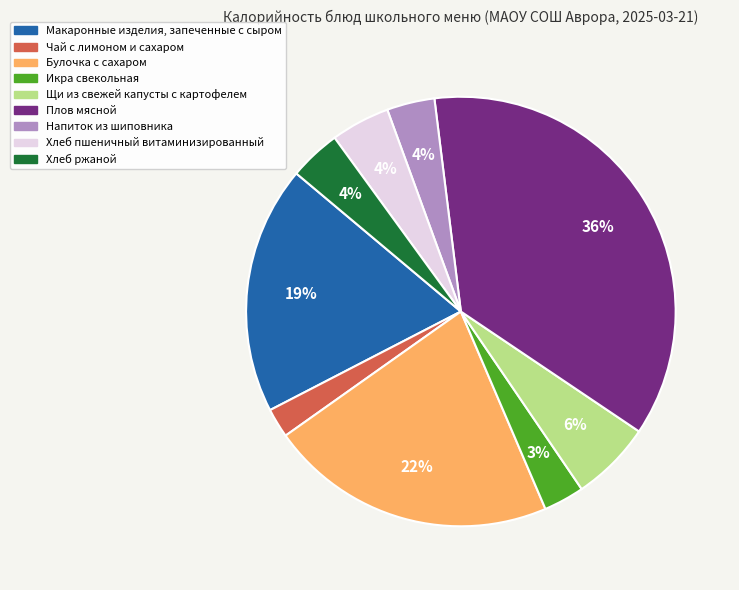

The Булочка с сахаром slice represents 22% of the pie. True or false?

True